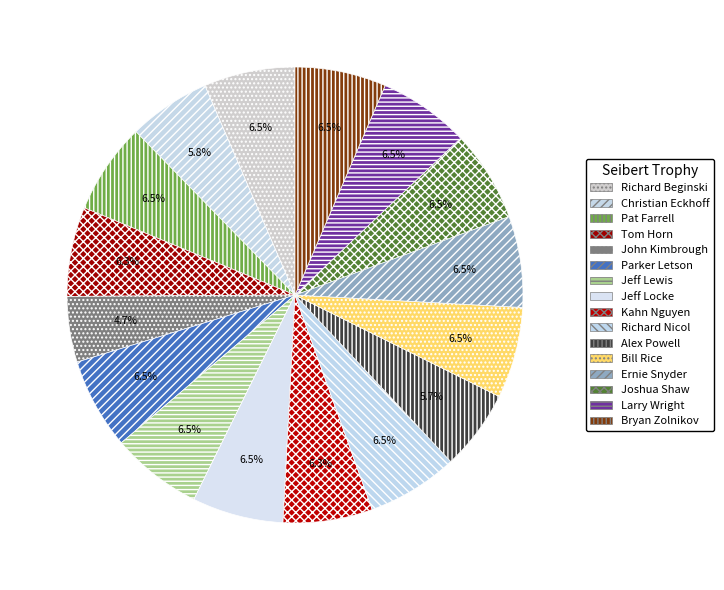

Is there any slice that represents more than half of the pie?

No